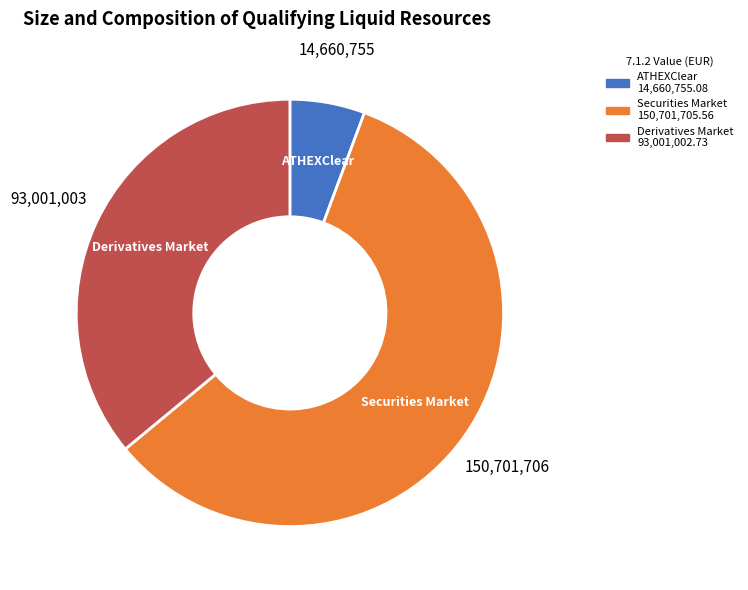

Rank the categories by value from lowest to highest.

ATHEXClear, Derivatives Market, Securities Market